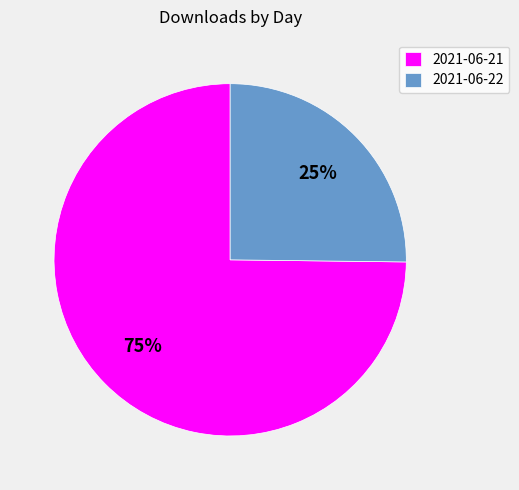

How many slices are in this pie chart?

2